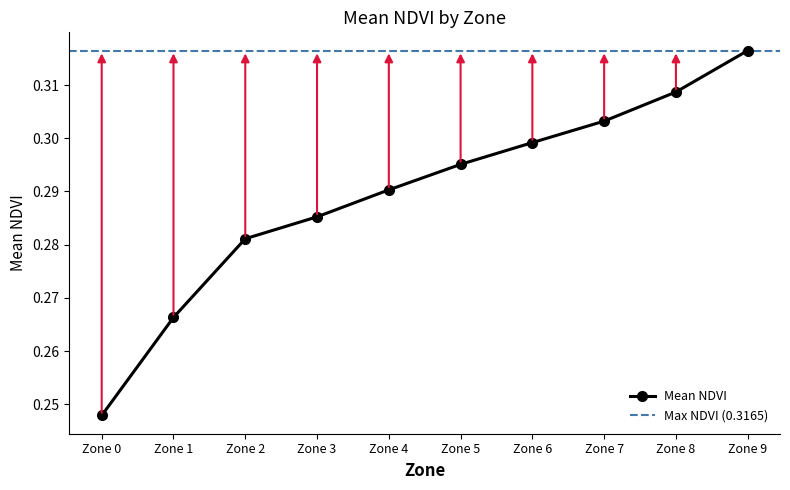

What is the value of the 5th point from the left?

0.3